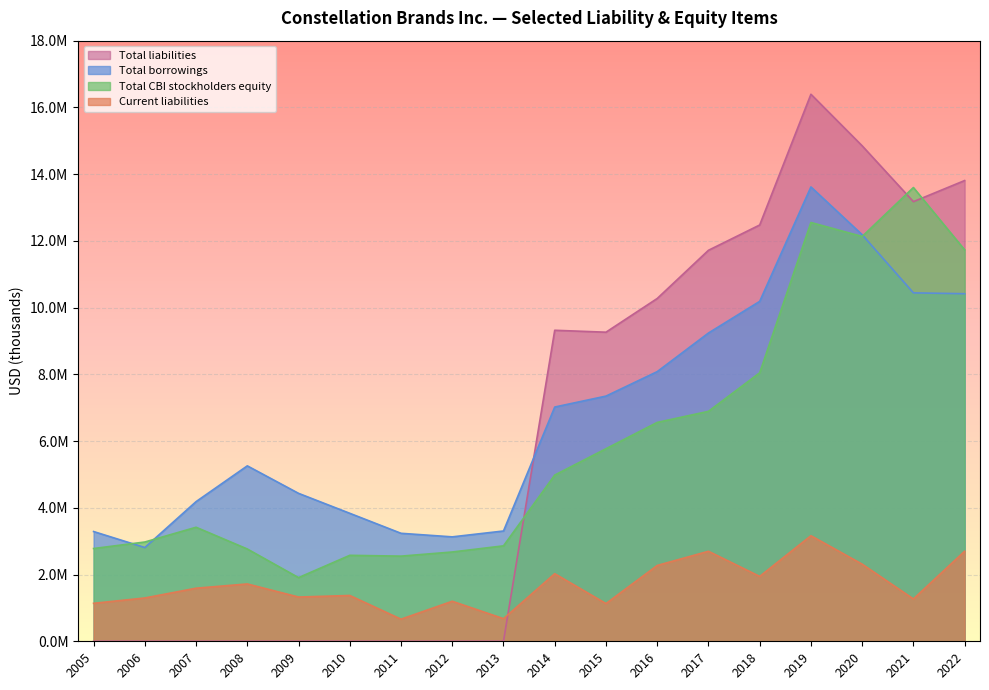

True or false: Total liabilities has a value of 21602109 at 2021.

False